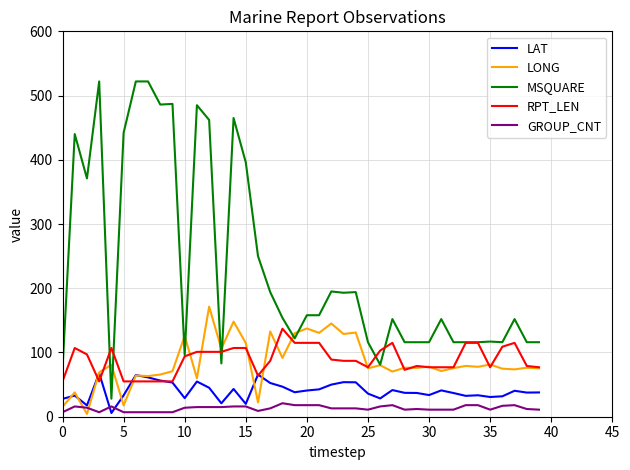

What is the highest value of the LONG series?

171.4